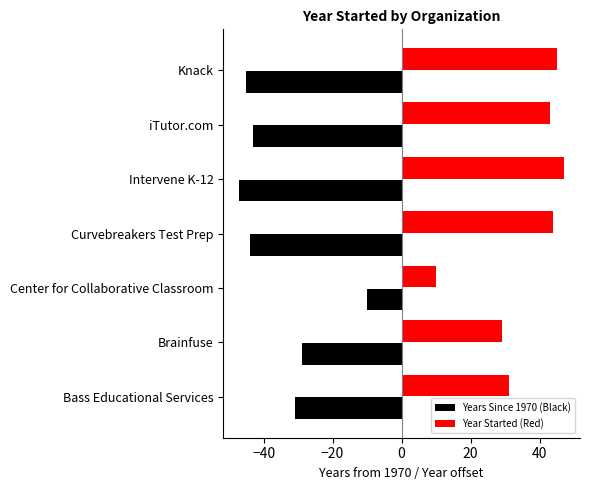

Which category has the lowest value in the Year Started (Red) series?

Center for Collaborative Classroom